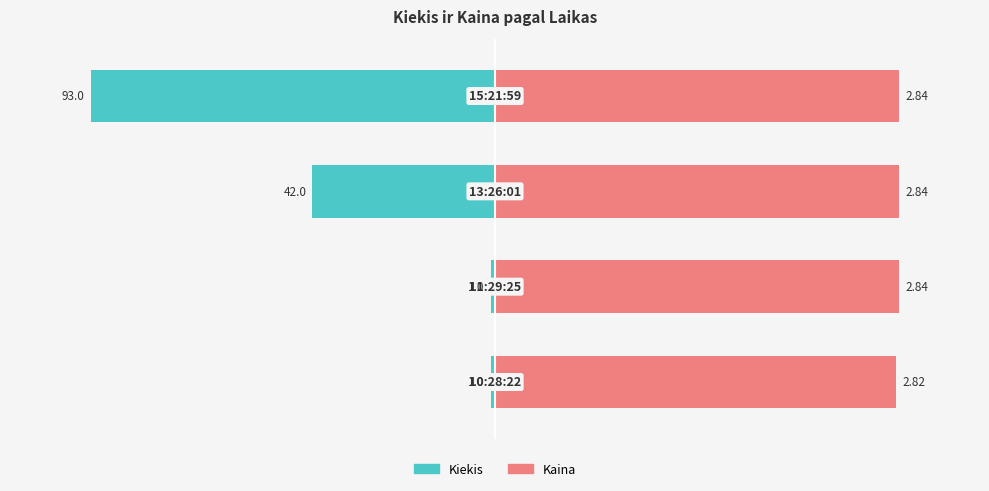

Which series has the largest range (max minus min)?

Kiekis